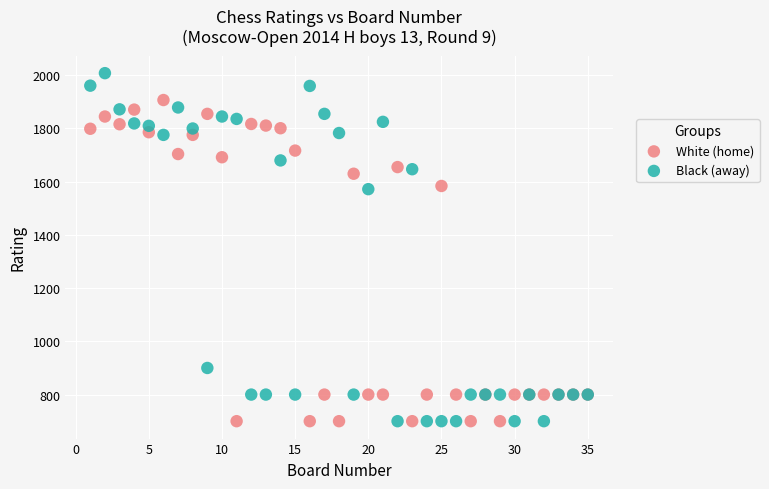

Which series has the largest Y range (max minus min)?

Black (away)